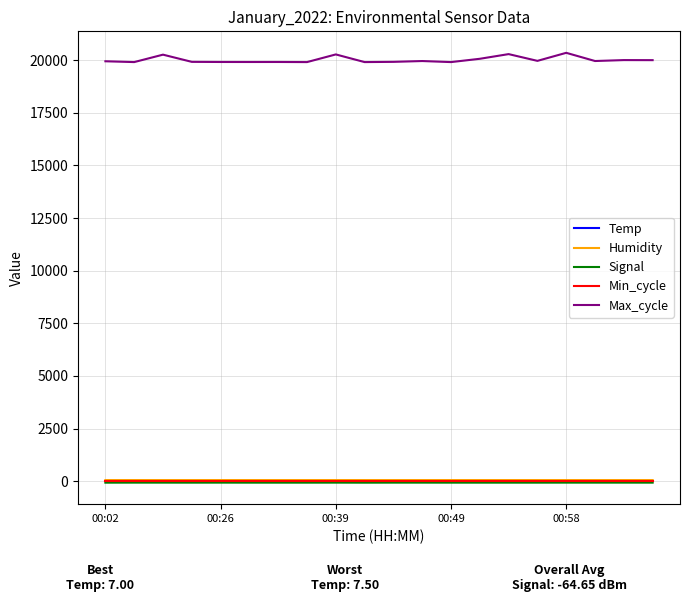

Which series has the widest spread of values?

Max_cycle